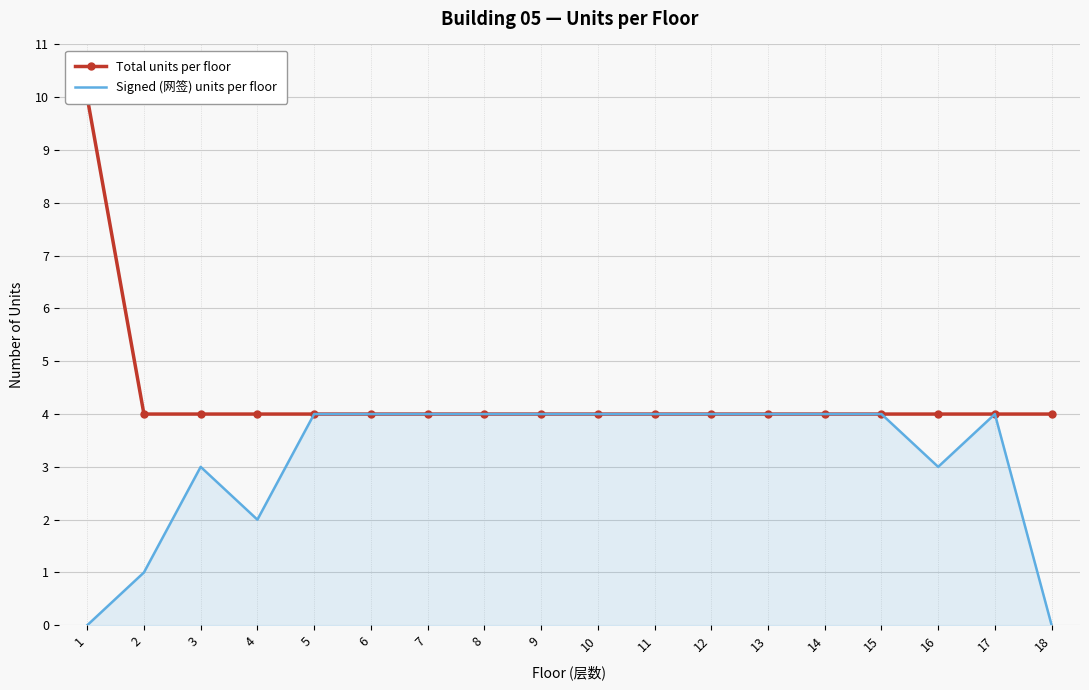

Which label corresponds to the smallest value in the chart?

1